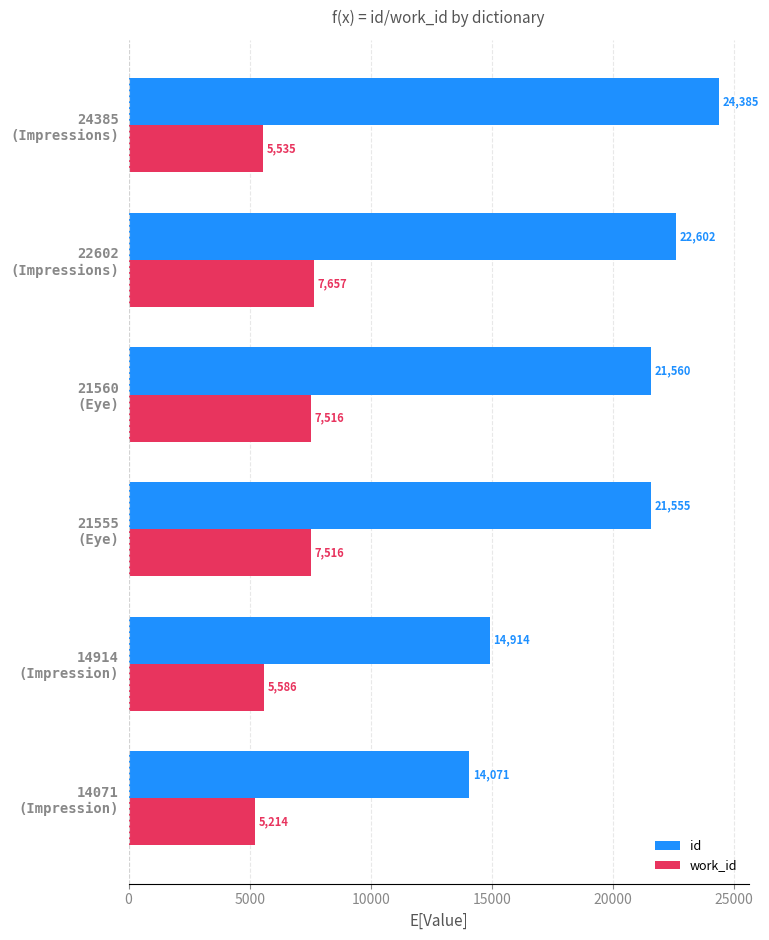

At which label is id closest to 19228?

21555
(Eye)